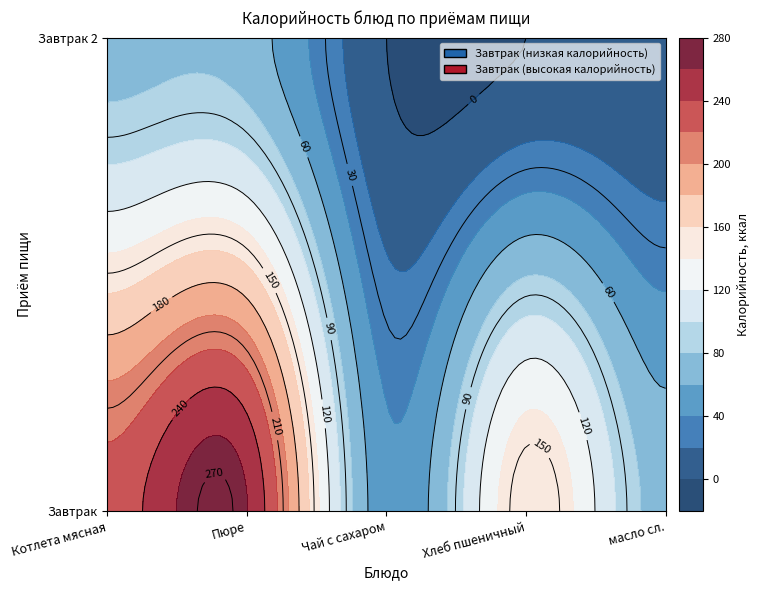

What is the sum of all Завтрак 2 values?

142